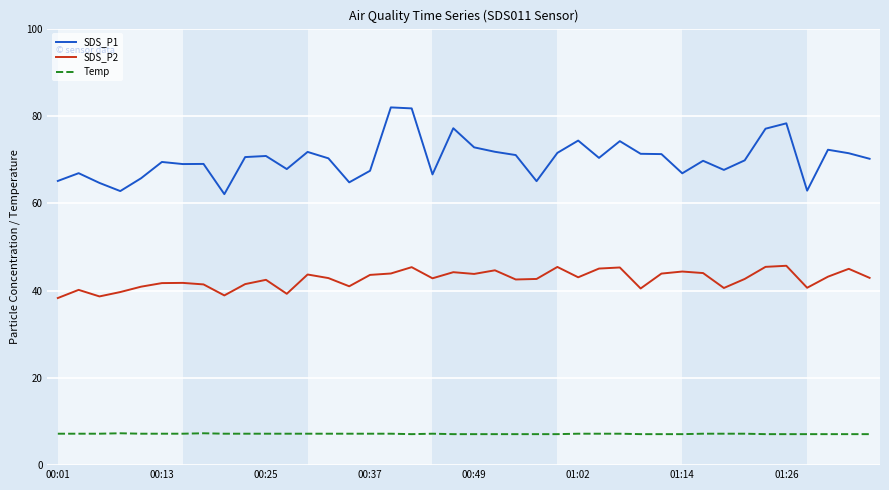

Which series has the largest total across all categories?

SDS_P1